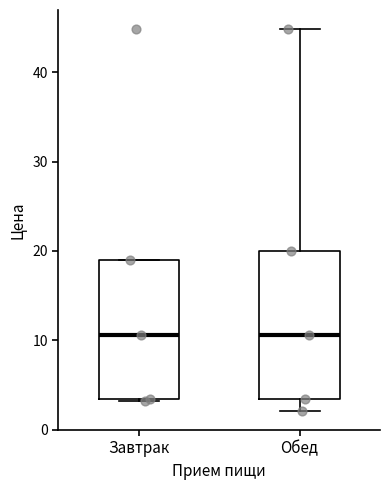

Reading left to right, read every box against the y-axis: the position of its median line, the range the box covers, and the ends of its whiskers. The values are not printed on the chart, so give them approximately, as read against the axis.

Завтрак: median 11, box 3 to 19, whiskers 3 to 19
Обед: median 11, box 3 to 20, whiskers 2 to 45